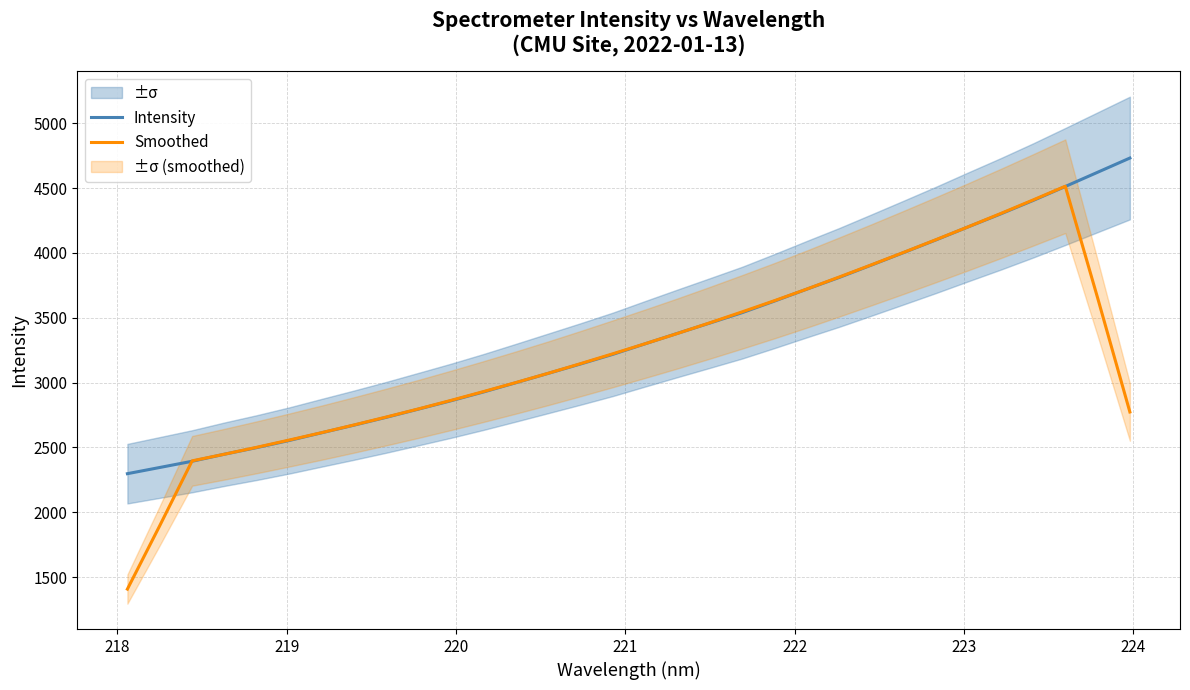

What is the lowest value of the Intensity series?

2297.4